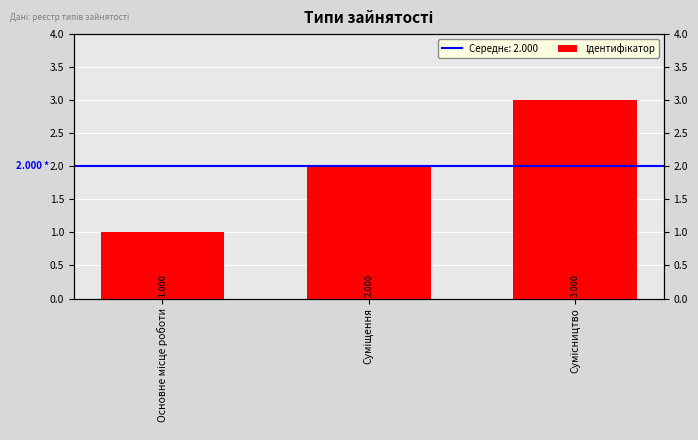

What position from the left is Сумісництво?

3